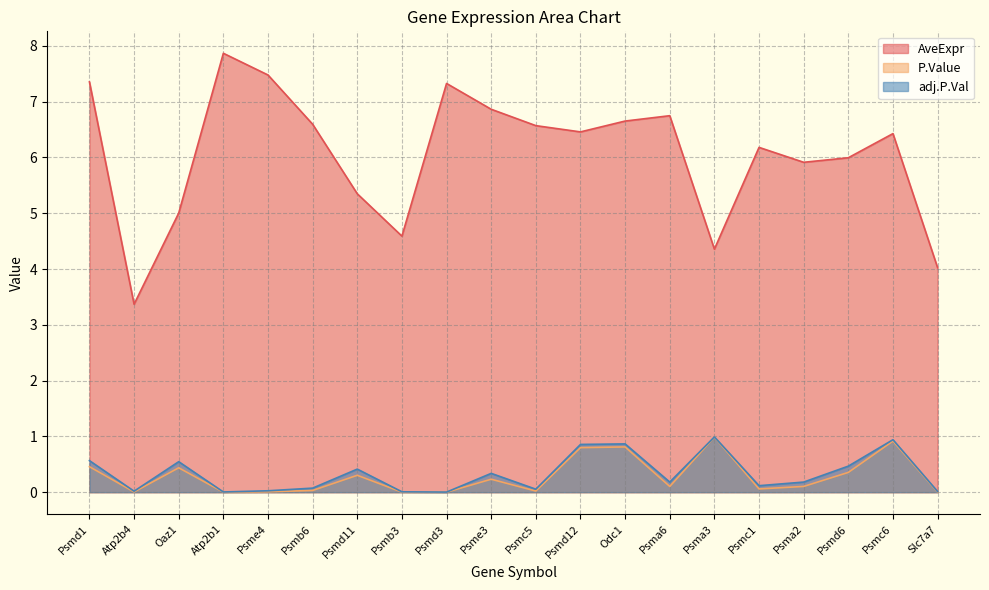

Rank the categories by AveExpr value from highest to lowest.

Atp2b1, Psme4, Psmd1, Psmd3, Psme3, Psma6, Odc1, Psmb6, Psmc5, Psmd12, Psmc6, Psmc1, Psmd6, Psma2, Psmd11, Oaz1, Psmb3, Psma3, Slc7a7, Atp2b4